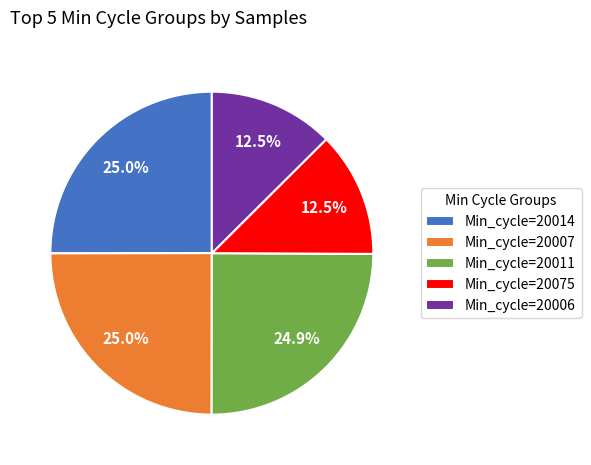

Combined, do Min_cycle=20011 and Min_cycle=20006 account for over 50%?

No